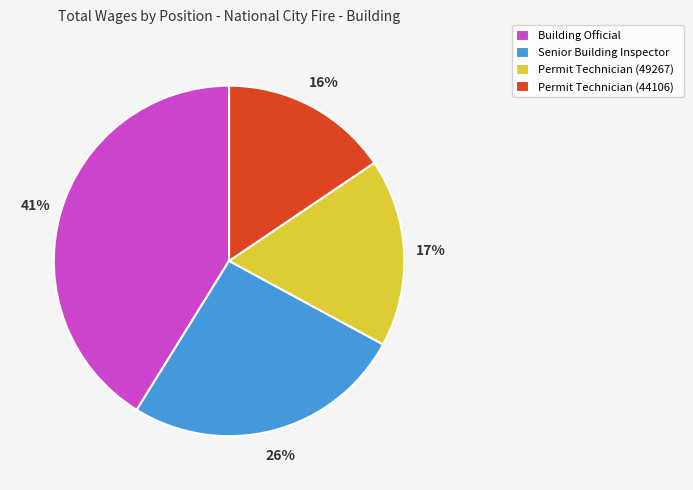

Which category has the biggest portion of the pie?

Building Official